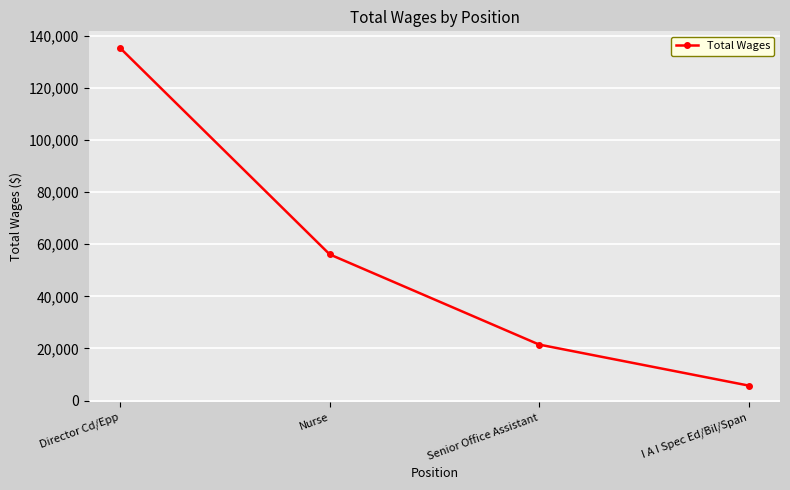

Where is the data nearest to the value 70466?

Nurse